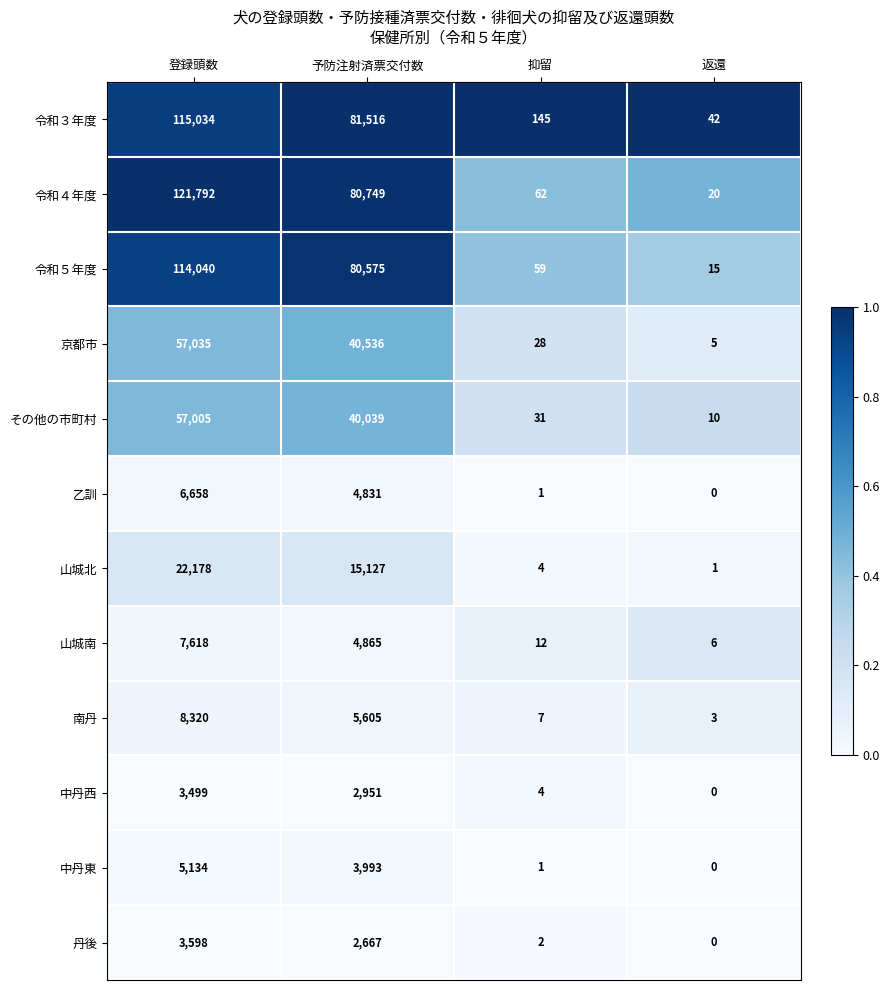

True or false: 令和５年度 has a value of 184468 at 登録頭数.

False